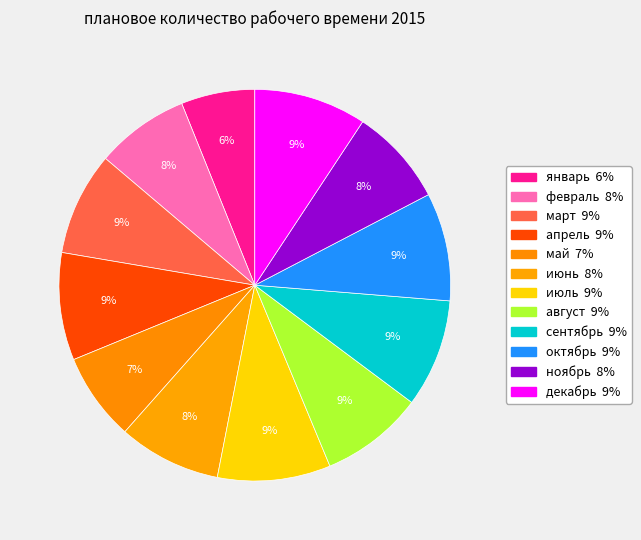

Rank the categories by value from lowest to highest.

январь, май, февраль, ноябрь, июнь, март, август, апрель, сентябрь, октябрь, декабрь, июль